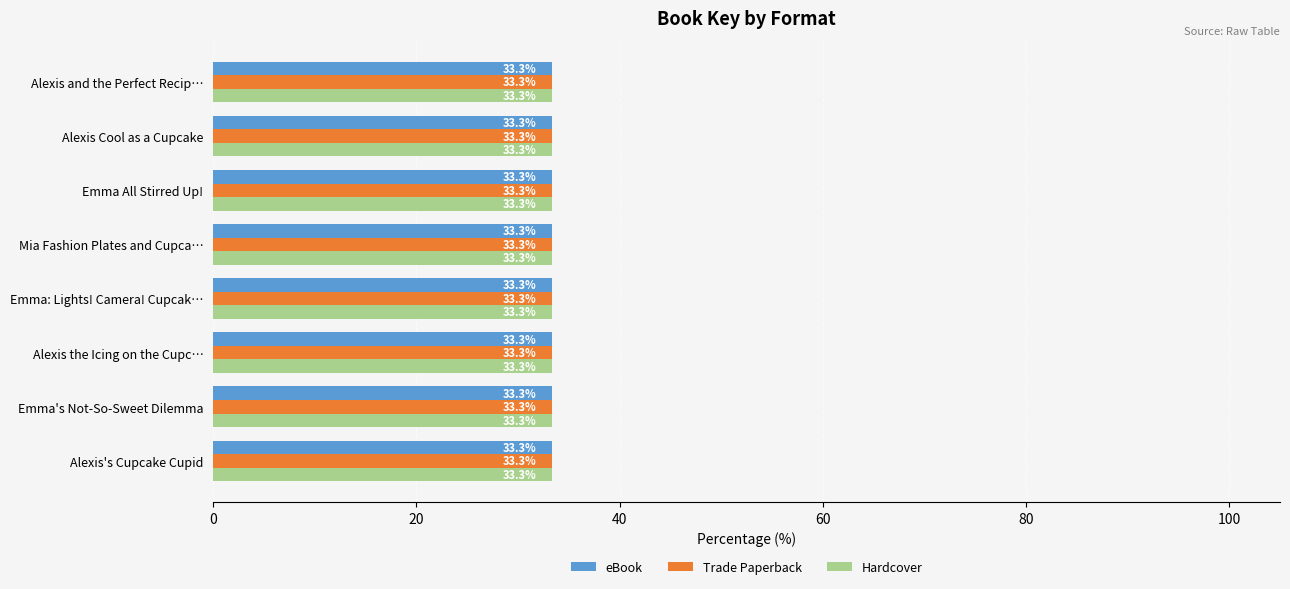

Rank the series at Alexis's Cupcake Cupid from lowest to highest value.

eBook, Trade Paperback, Hardcover